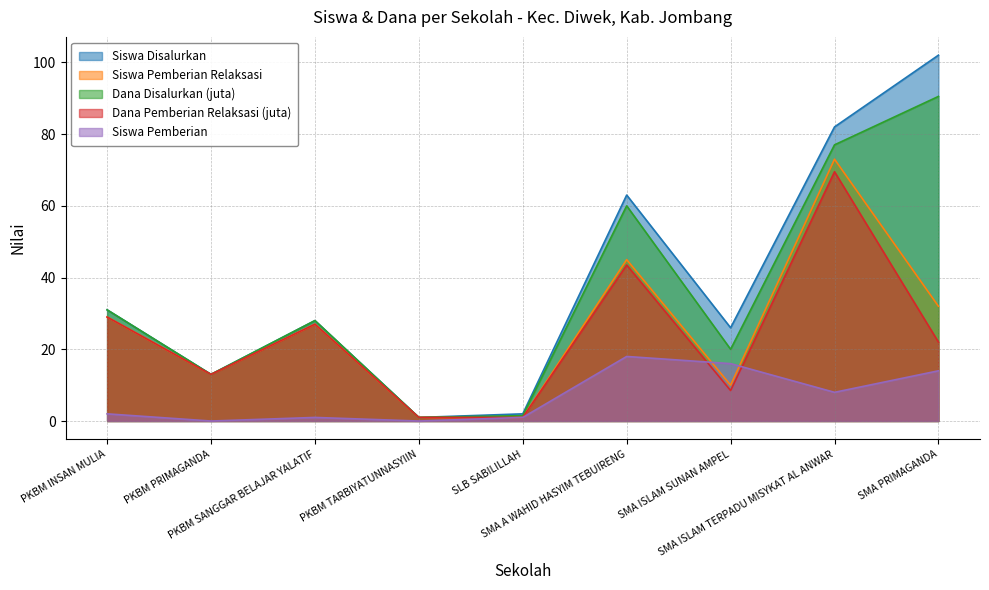

True or false: Dana Disalurkan (juta) has more than 2 interior local peaks.

False